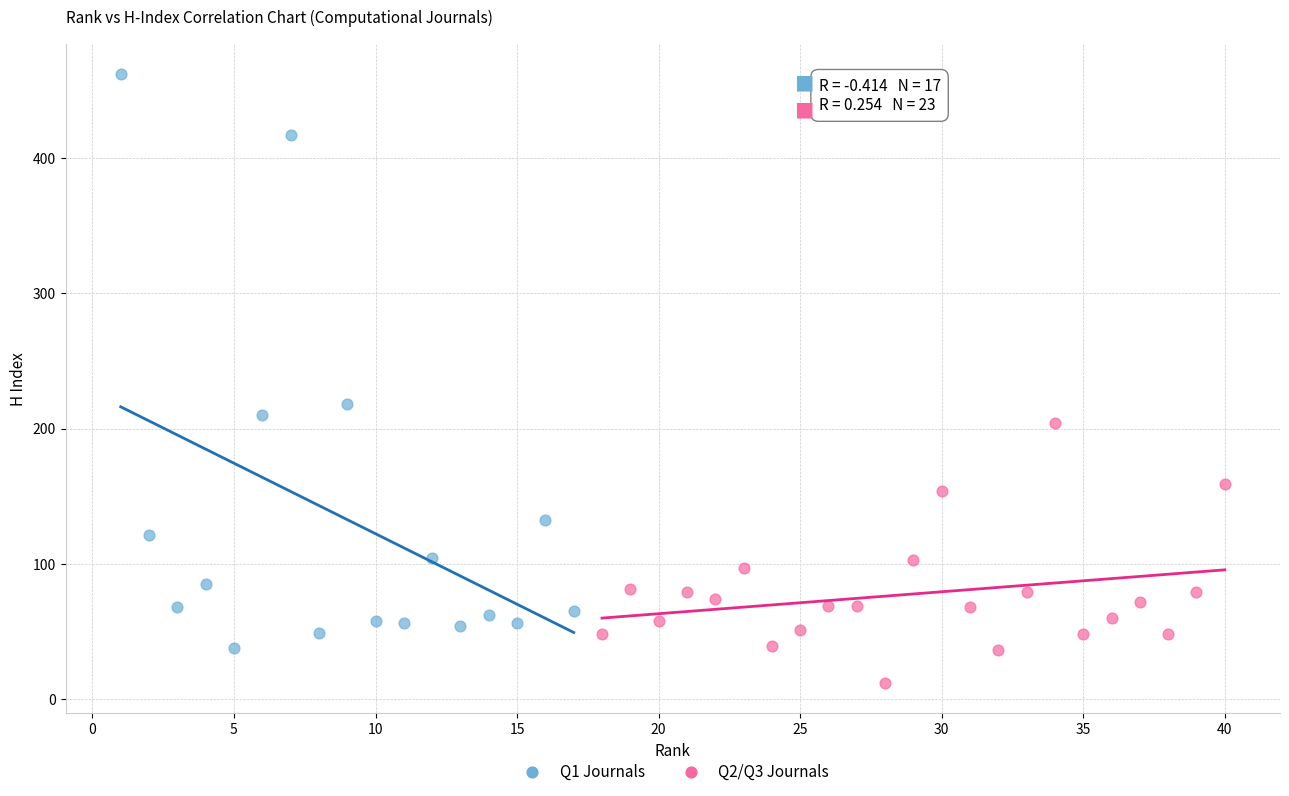

Which series has the largest Y range (max minus min)?

Q1 Journals